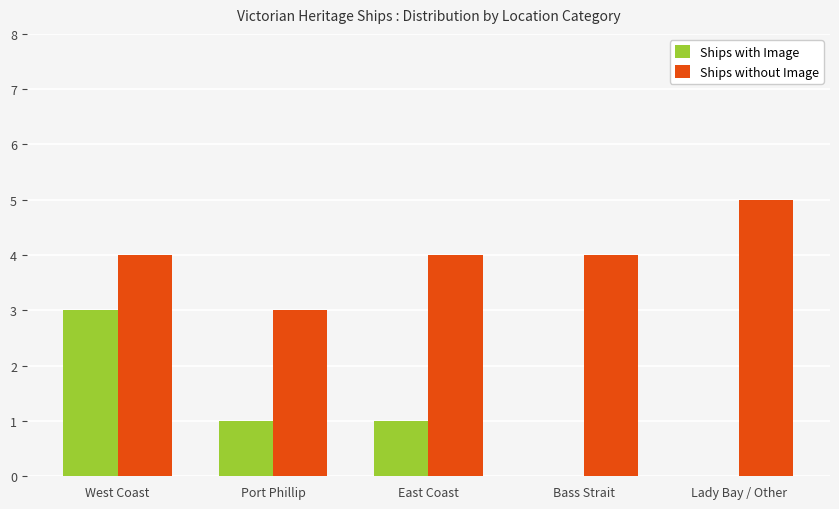

At which category is the sum across all series the highest?

West Coast